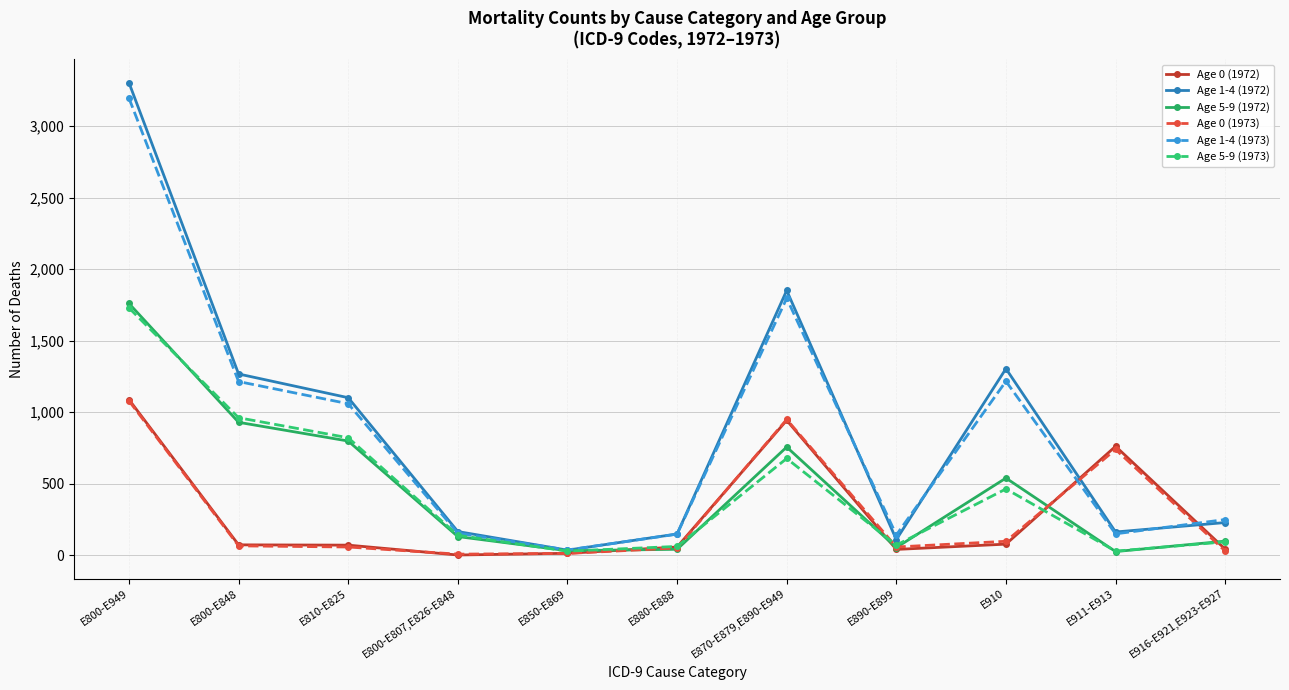

What is the label of the 8th point from the left?

E890-E899